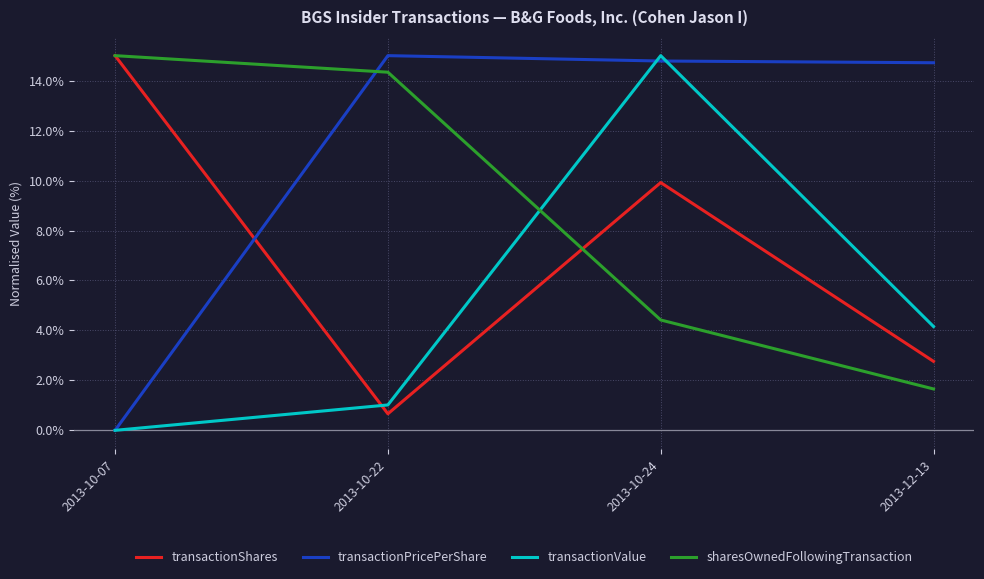

Between 2013-10-07 and 2013-10-24, which series saw the biggest shift?

transactionValue